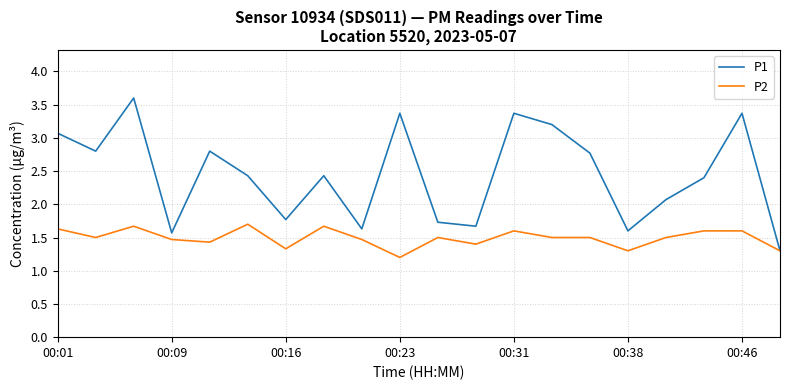

At how many categories does at least one series exceed 2?

13